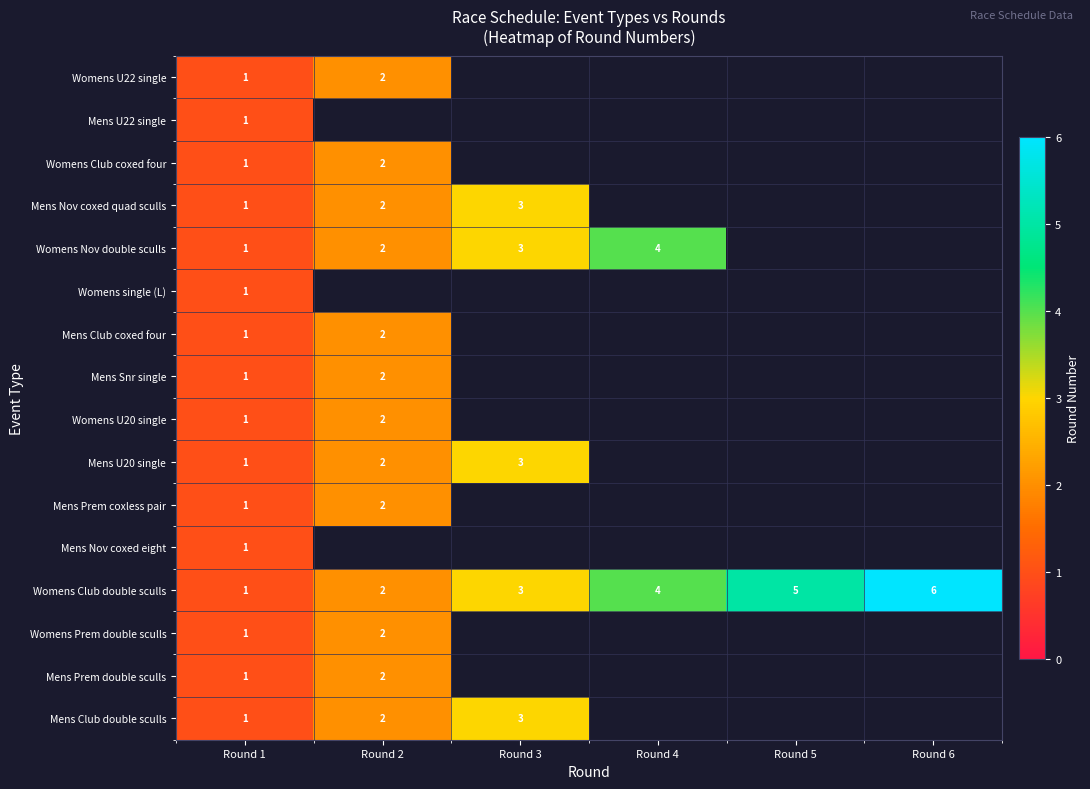

Which category has the highest value in the Womens Club double sculls series?

Round 6